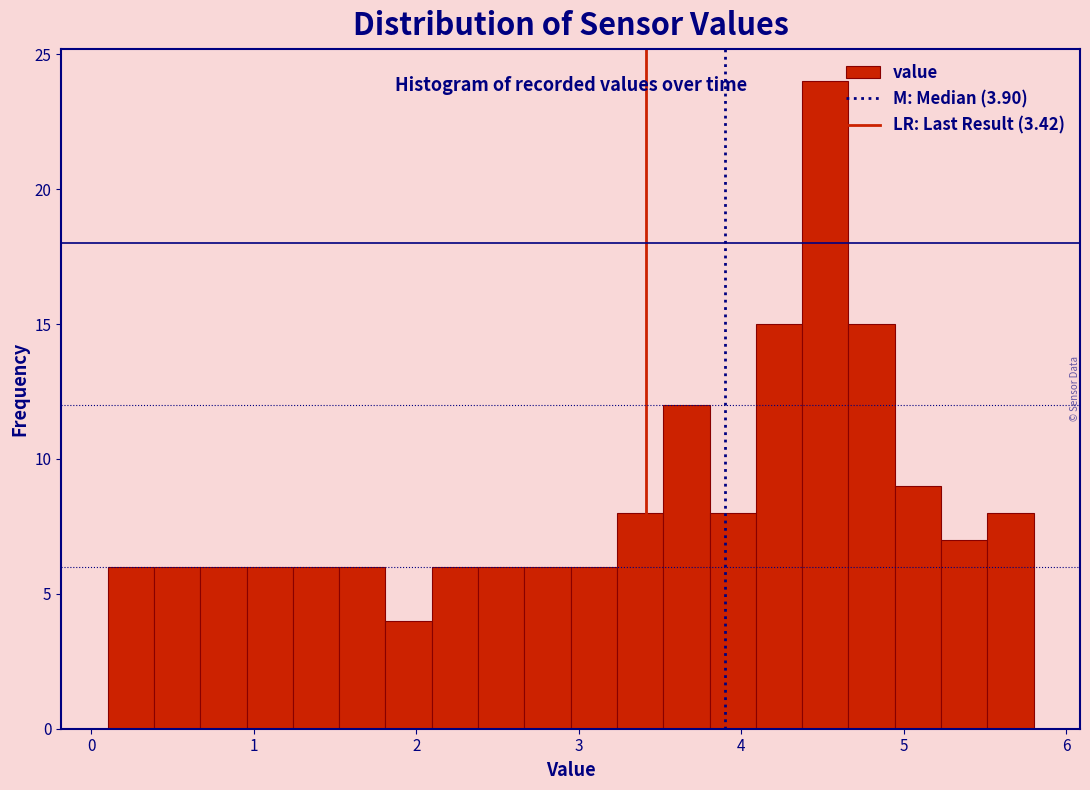

Read against the x-axis, roughly where is the centre of the tallest bar?

4.5